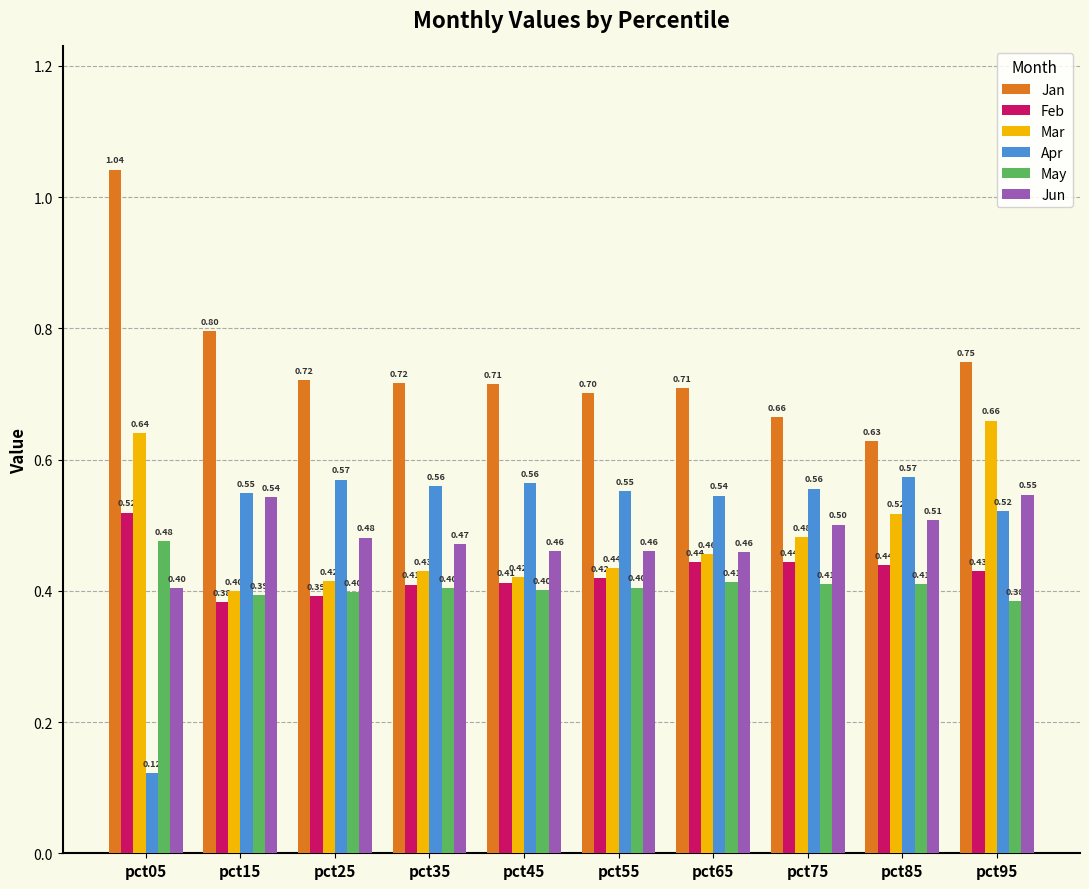

Which series has the largest total across all categories?

Jan